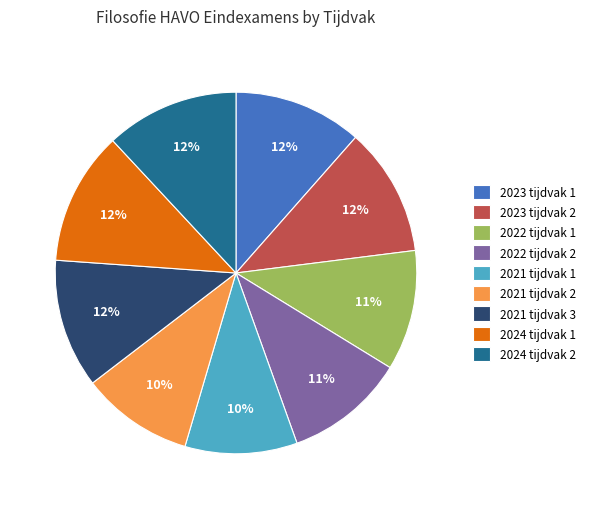

Count the number of slices in the pie.

9